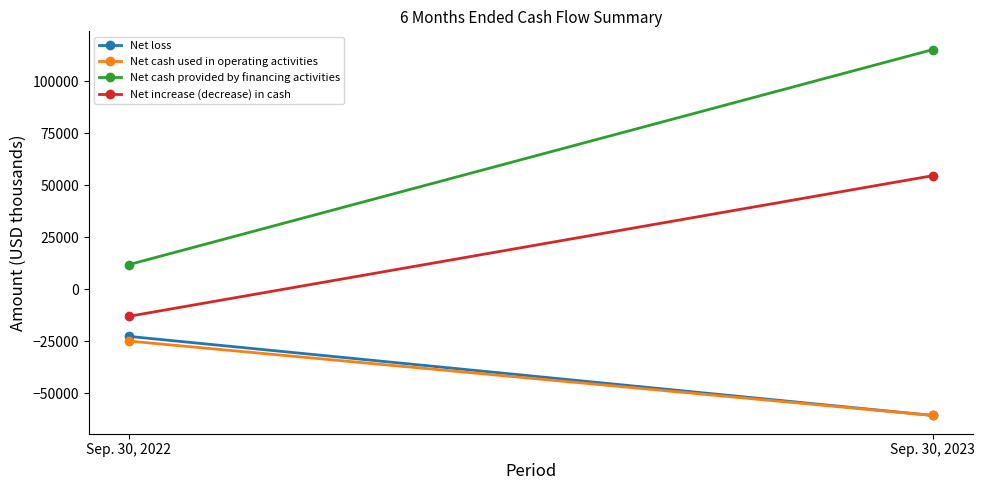

What is the difference between the highest and lowest values at Sep. 30, 2023?

175990